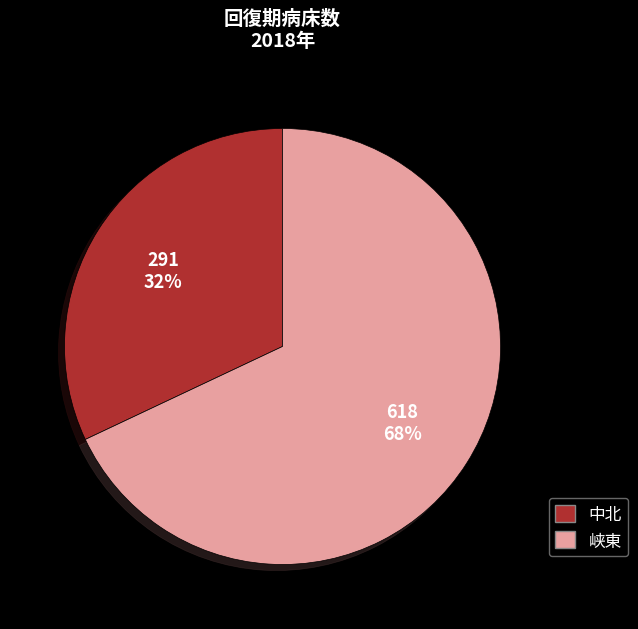

To the nearest percent, what is the average slice percentage?

50%